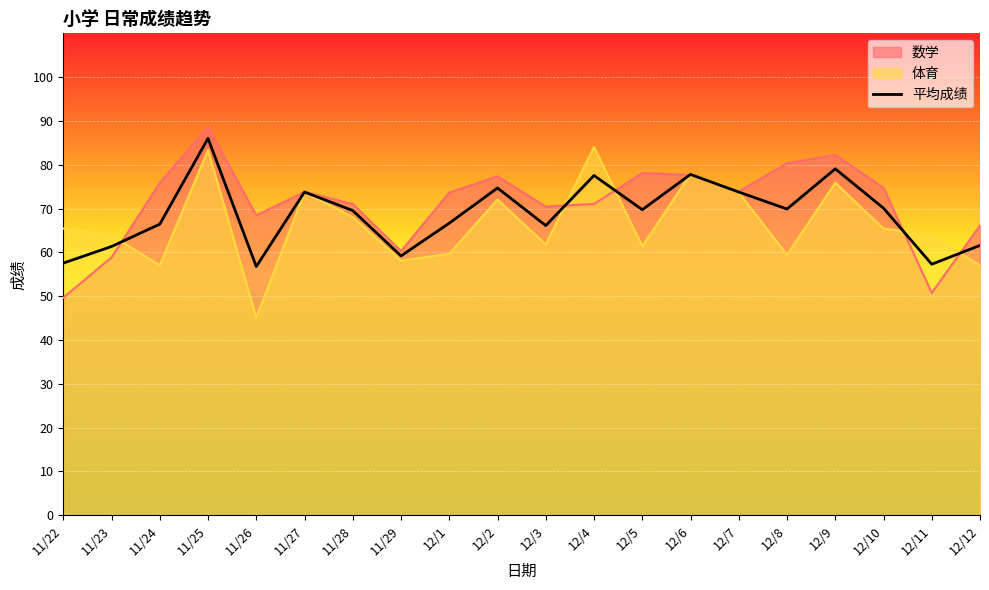

At which category does the chart reach its minimum across all series?

11/26